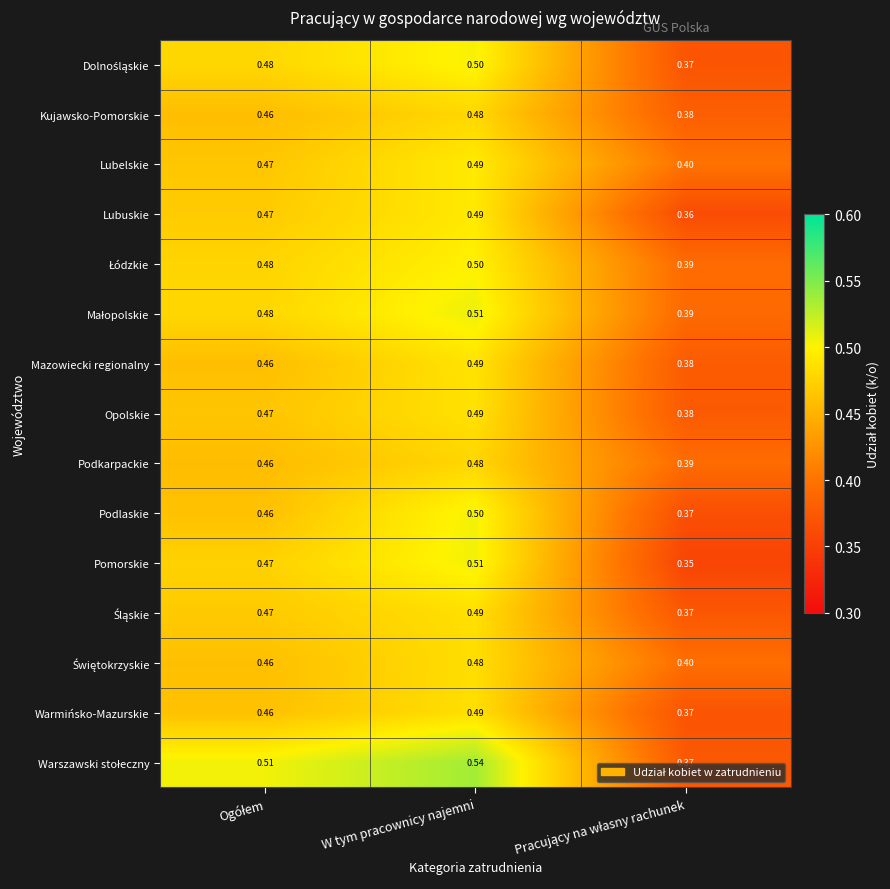

At which label does Kujawsko-Pomorskie reach its peak?

W tym pracownicy najemni